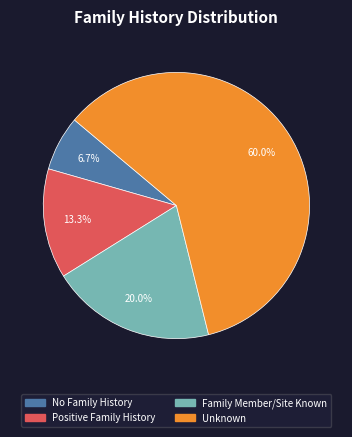

Approximately how many times larger is the value at No Family History compared to Unknown?

0.1